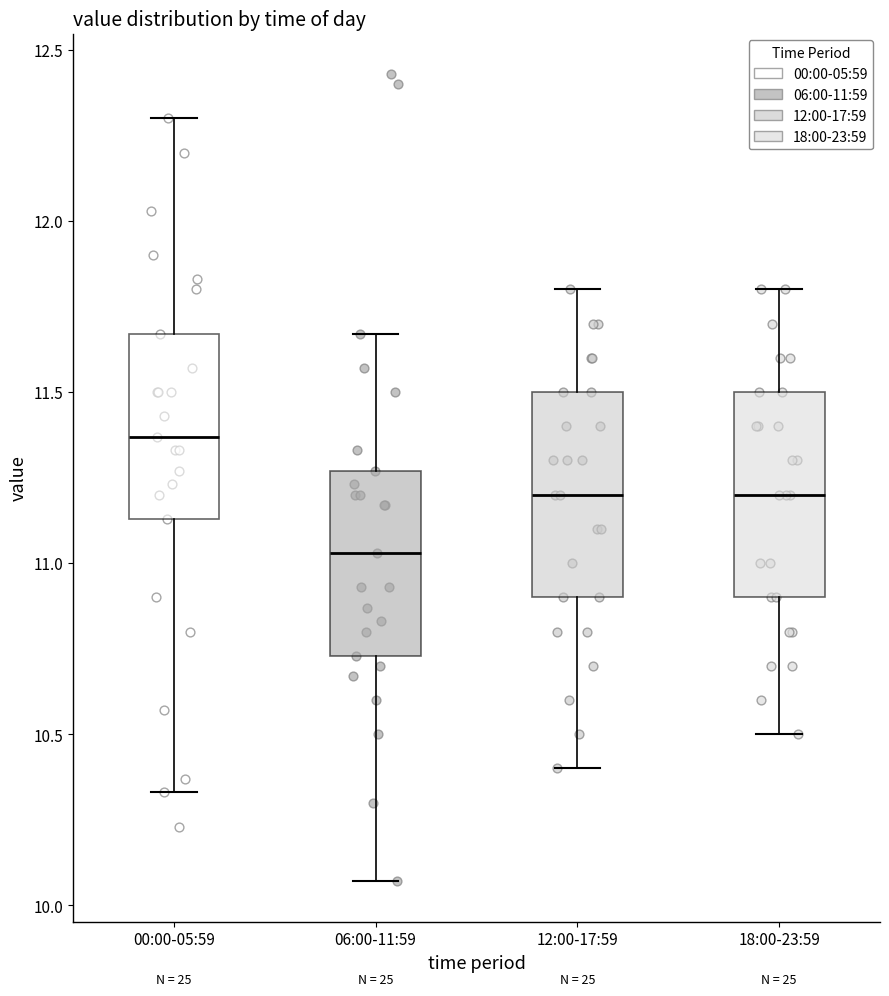

Reading left to right, transcribe this box plot: for each box, give where its median line is, the range the box spans, and where its two whiskers end, as read against the y-axis. The values are not printed on the chart, so give them approximately, as read against the axis.

00:00-05:59: median 11.35, box 11.15 to 11.65, whiskers 10.35 to 12.30
06:00-11:59: median 11.05, box 10.75 to 11.25, whiskers 10.05 to 11.65
12:00-17:59: median 11.20, box 10.90 to 11.50, whiskers 10.40 to 11.80
18:00-23:59: median 11.20, box 10.90 to 11.50, whiskers 10.50 to 11.80